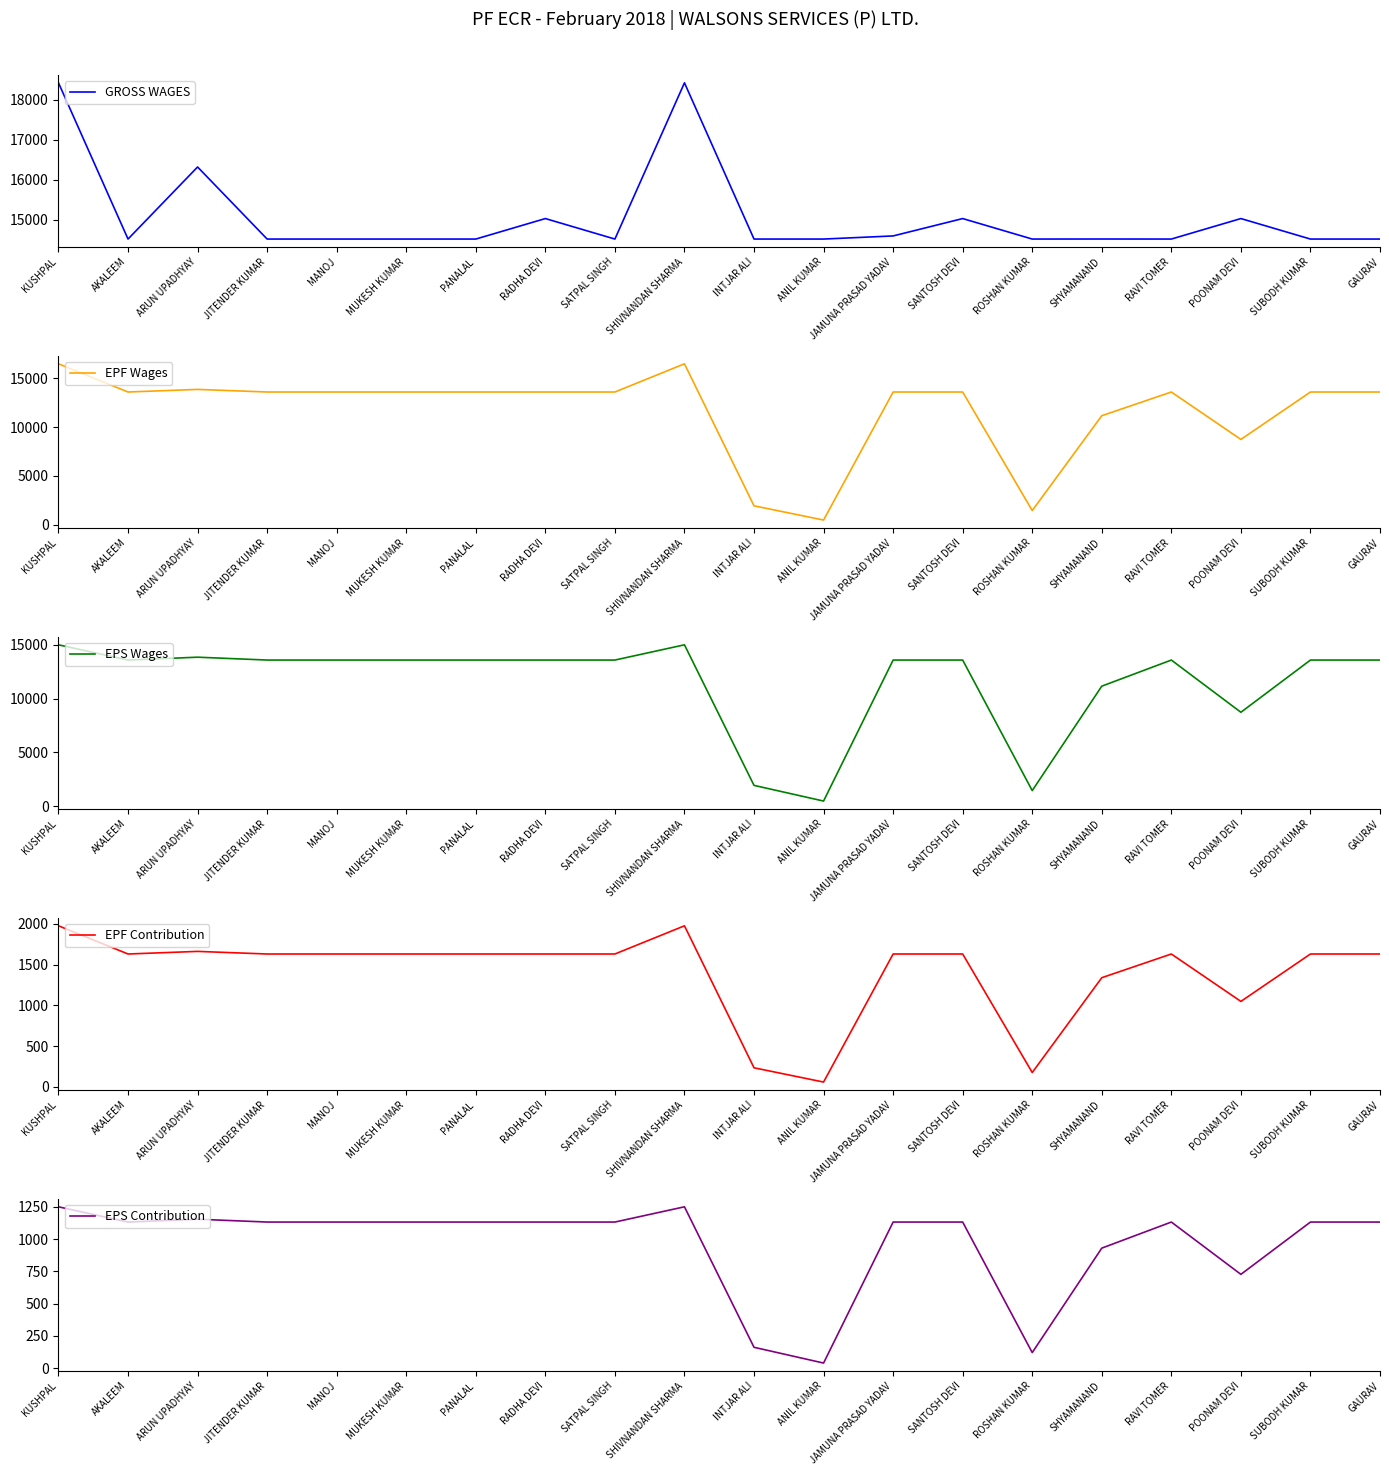

Which category has the highest value across all series?

KUSHPAL